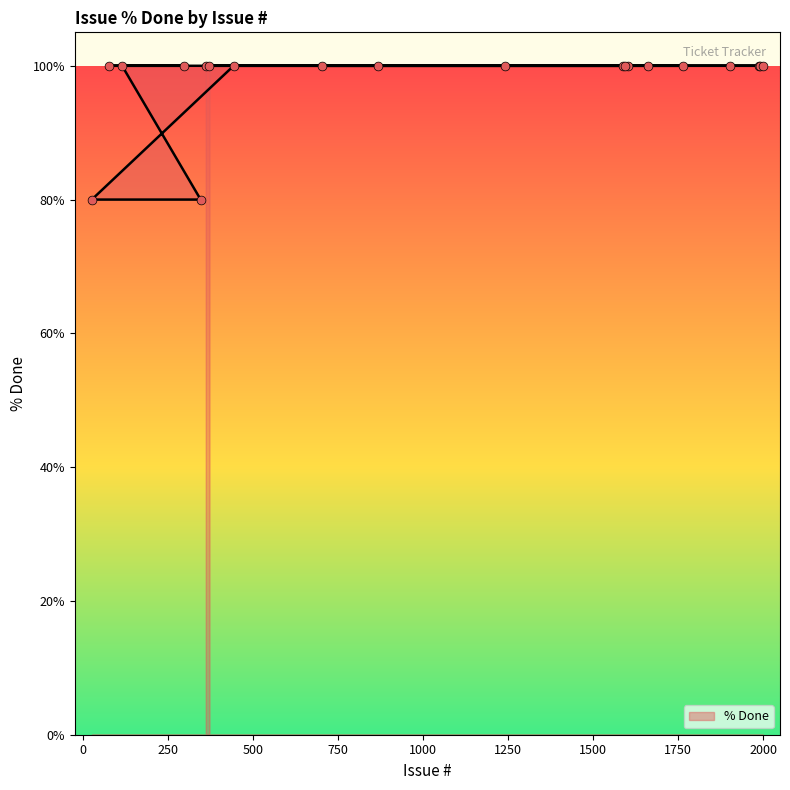

What is the ratio of the value at 1593 to the value at 1992?

1.0